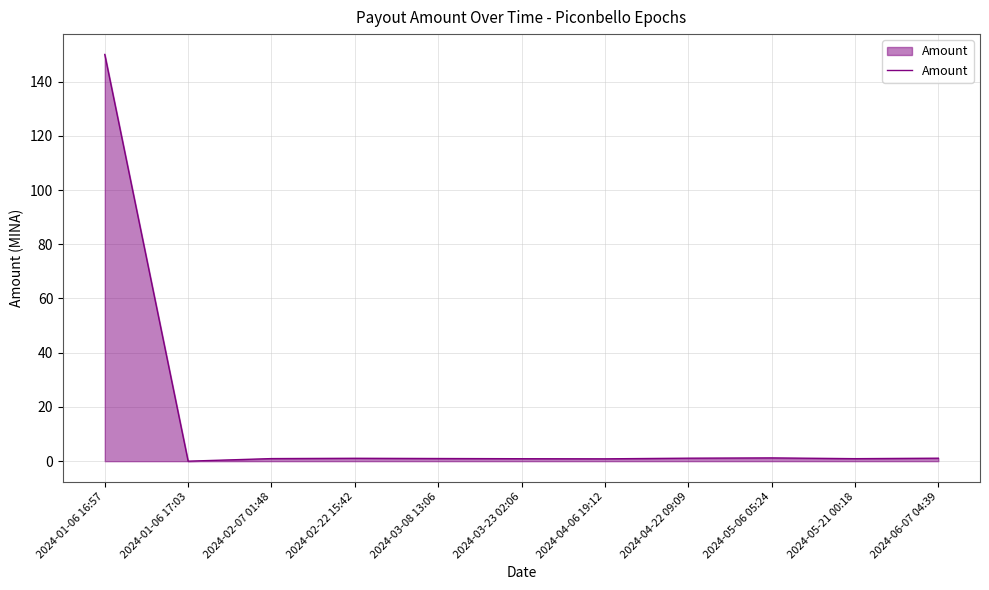

Approximately how many times larger is the value at 2024-05-06 05:24 compared to 2024-02-22 15:42?

1.1